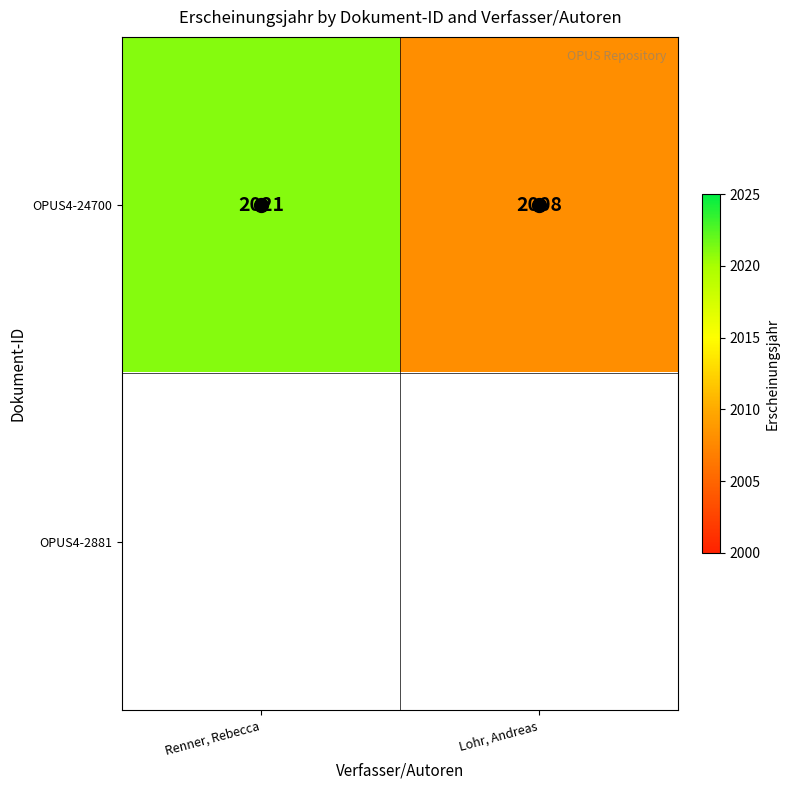

What is the difference between the maximum and minimum values in the OPUS4-24700 series?

13.0